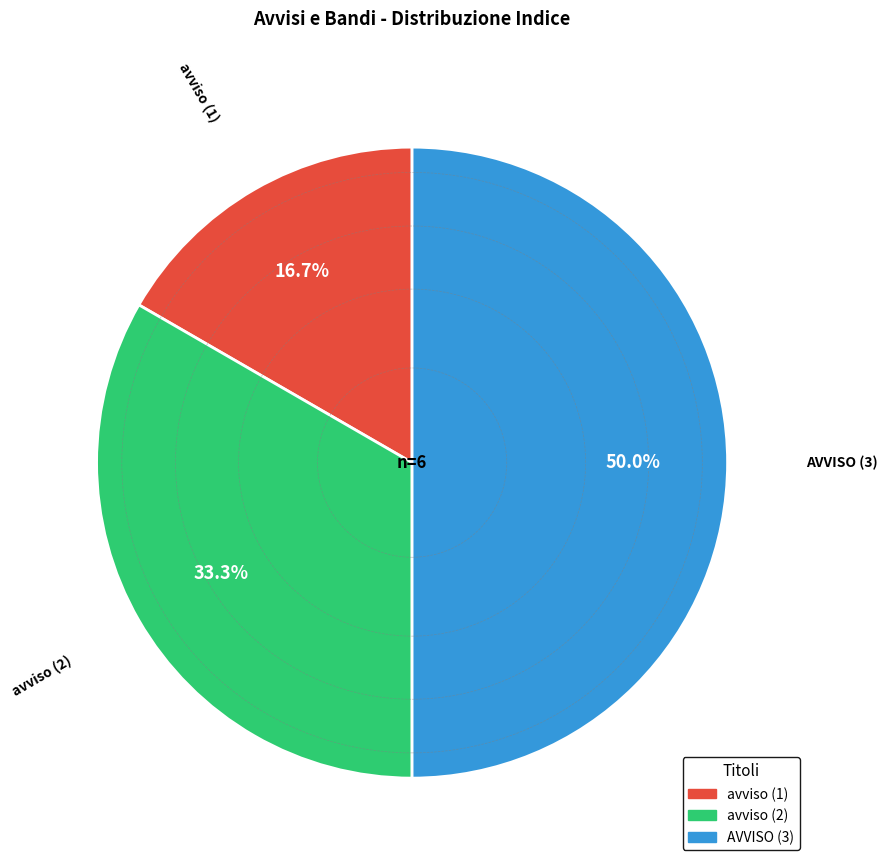

What is the smallest slice in the pie chart?

avviso